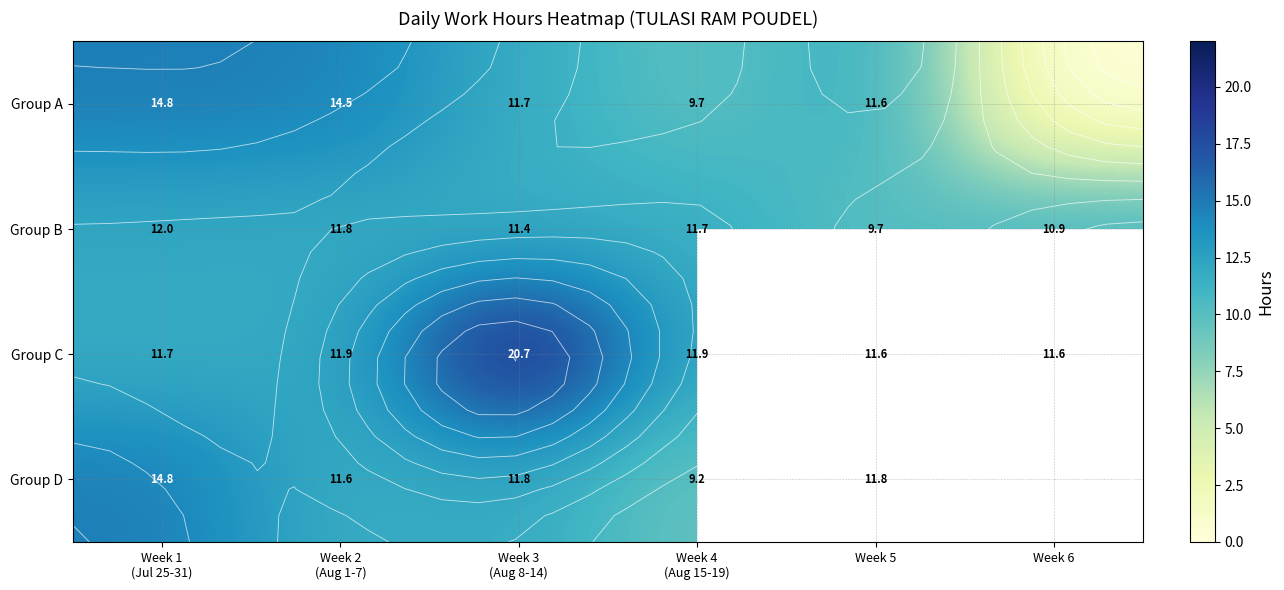

What is the approximate value of Group B at Week 2 (Aug 1-7)?

11.8